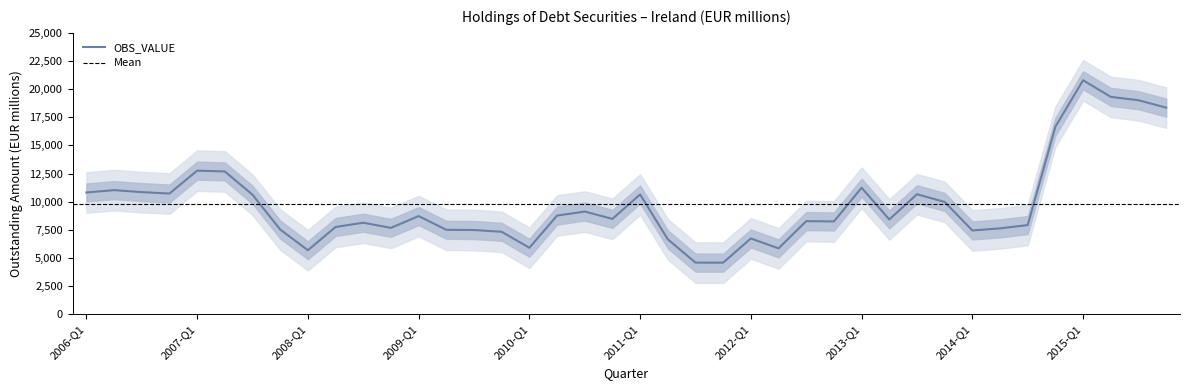

At which label is the value closest to 12690?

2007-Q2